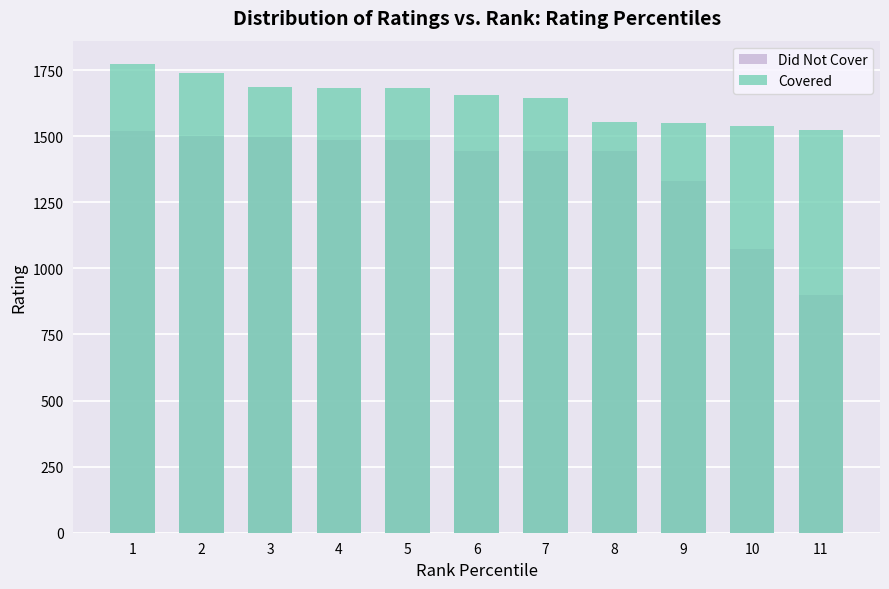

At how many categories does at least one series exceed 1167?

11